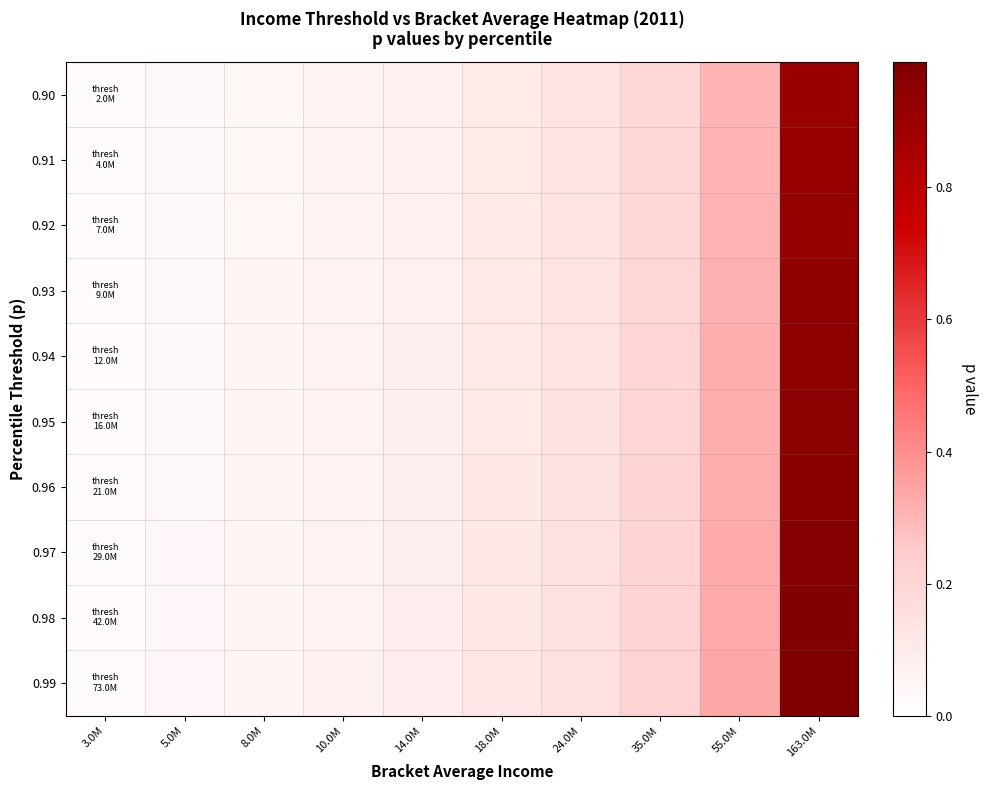

Which series has the widest spread of values?

0.99